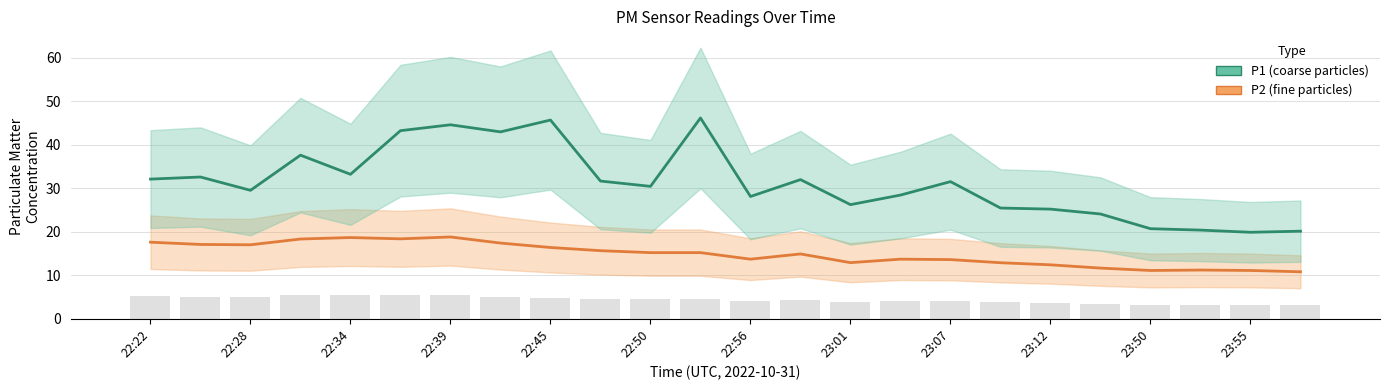

Which series has the largest range (max minus min)?

P1 (coarse particles)